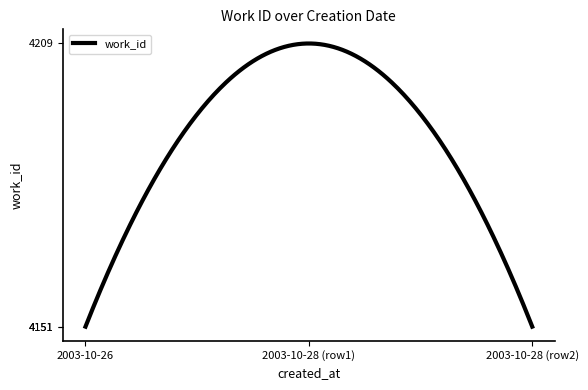

What is the difference between the maximum and minimum values?

58.0